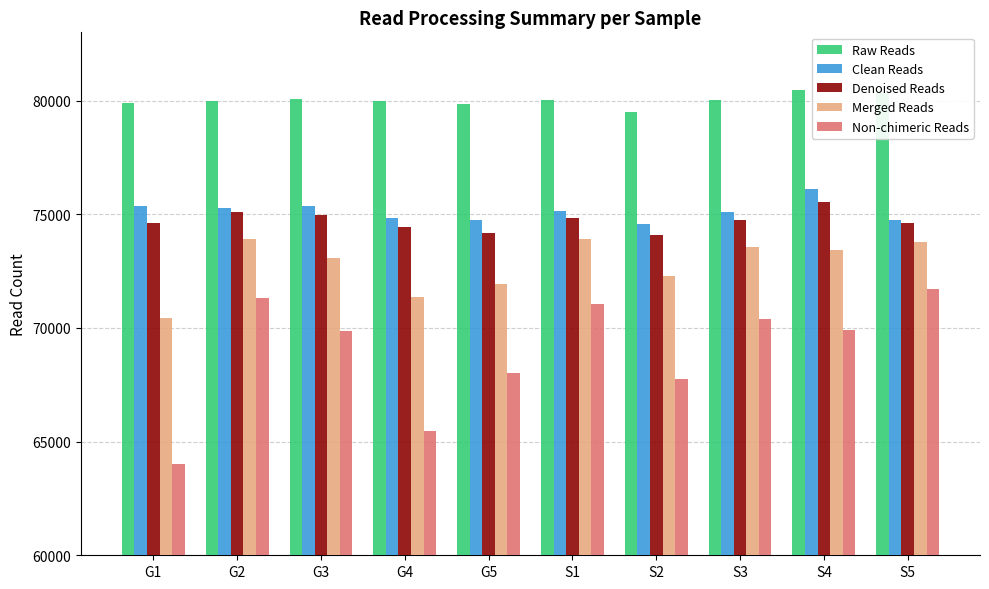

The Denoised Reads series shows 17130 at S5. True or false?

False